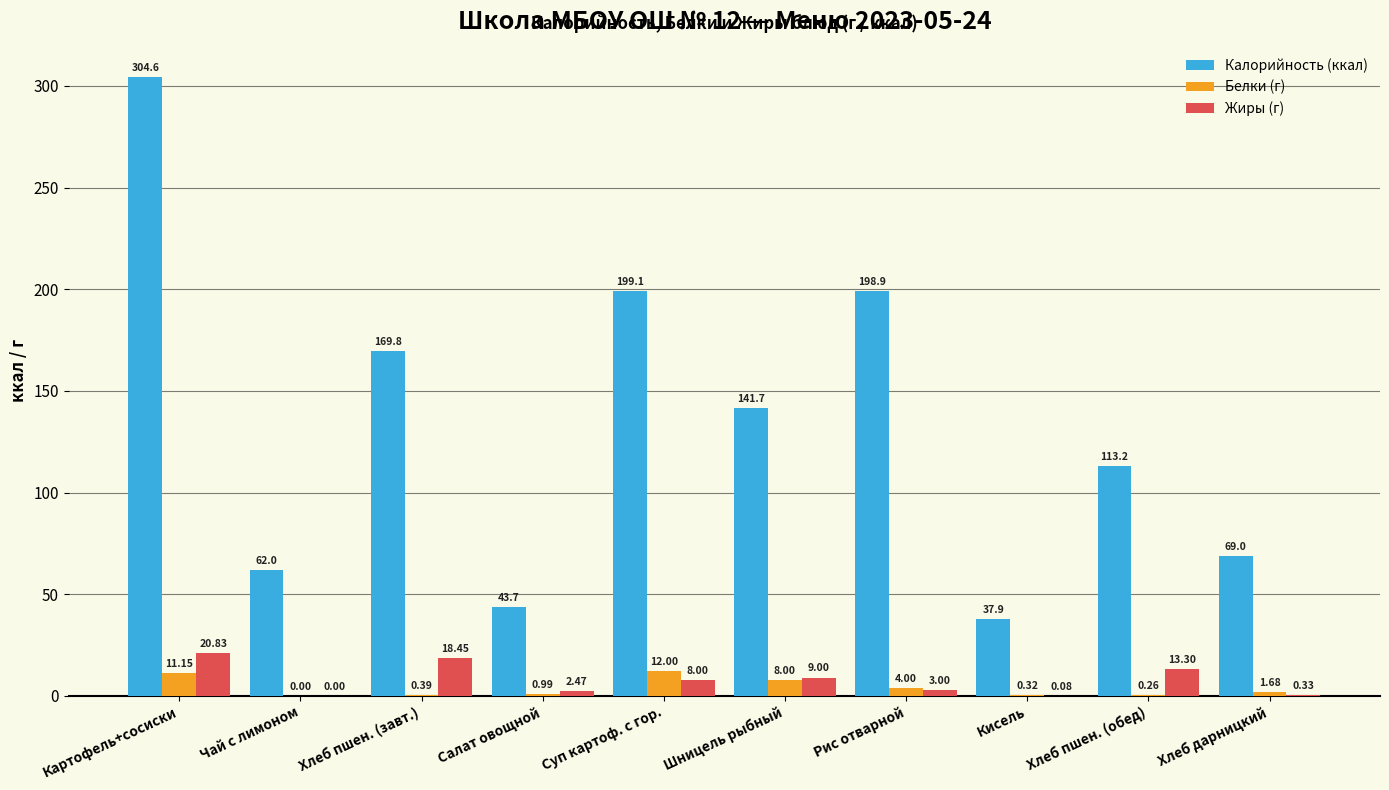

Where is Калорийность (ккал) nearest to the value 171?

Хлеб пшен. (завт.)